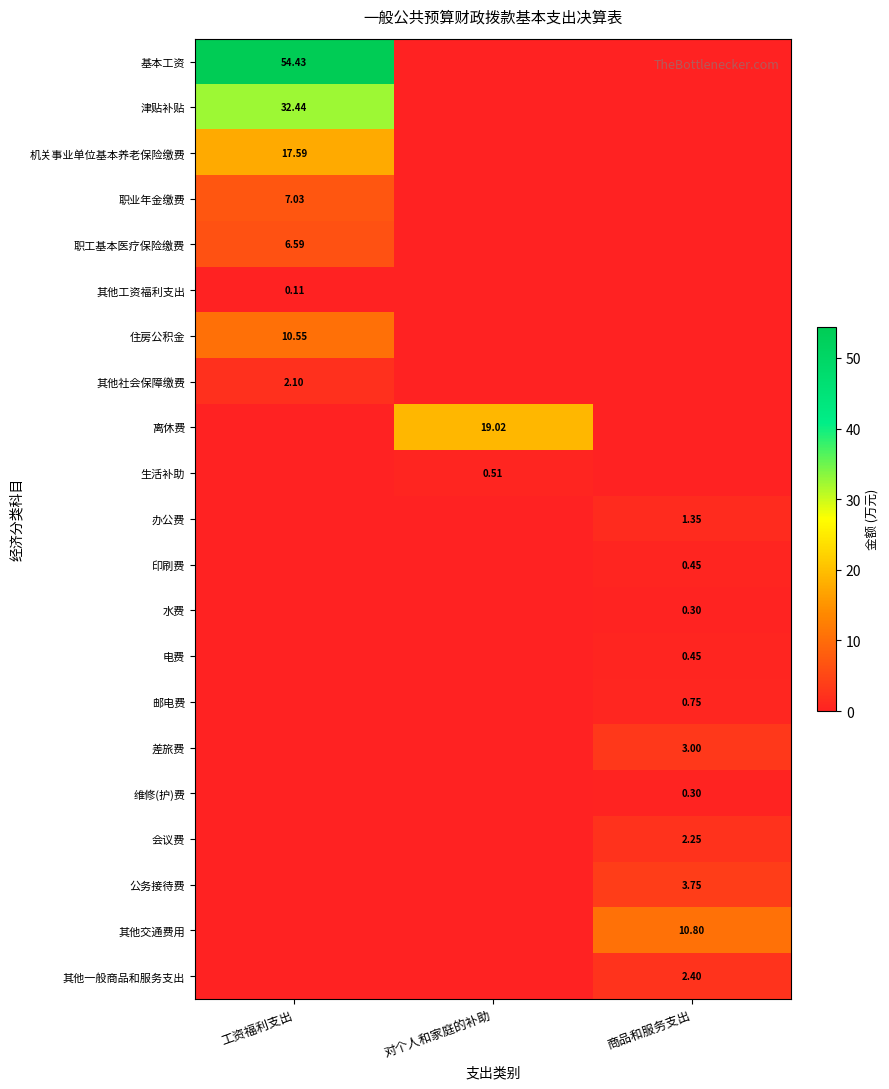

The 津贴补贴 series shows 32.4 at 工资福利支出. True or false?

True